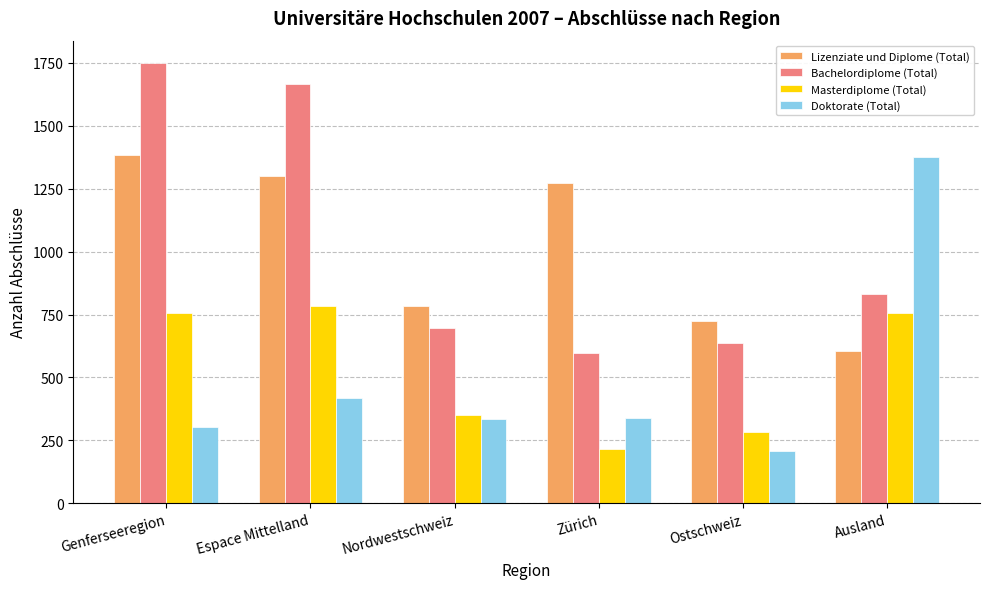

Where does the Lizenziate und Diplome (Total) series first go above 1273?

Genferseeregion